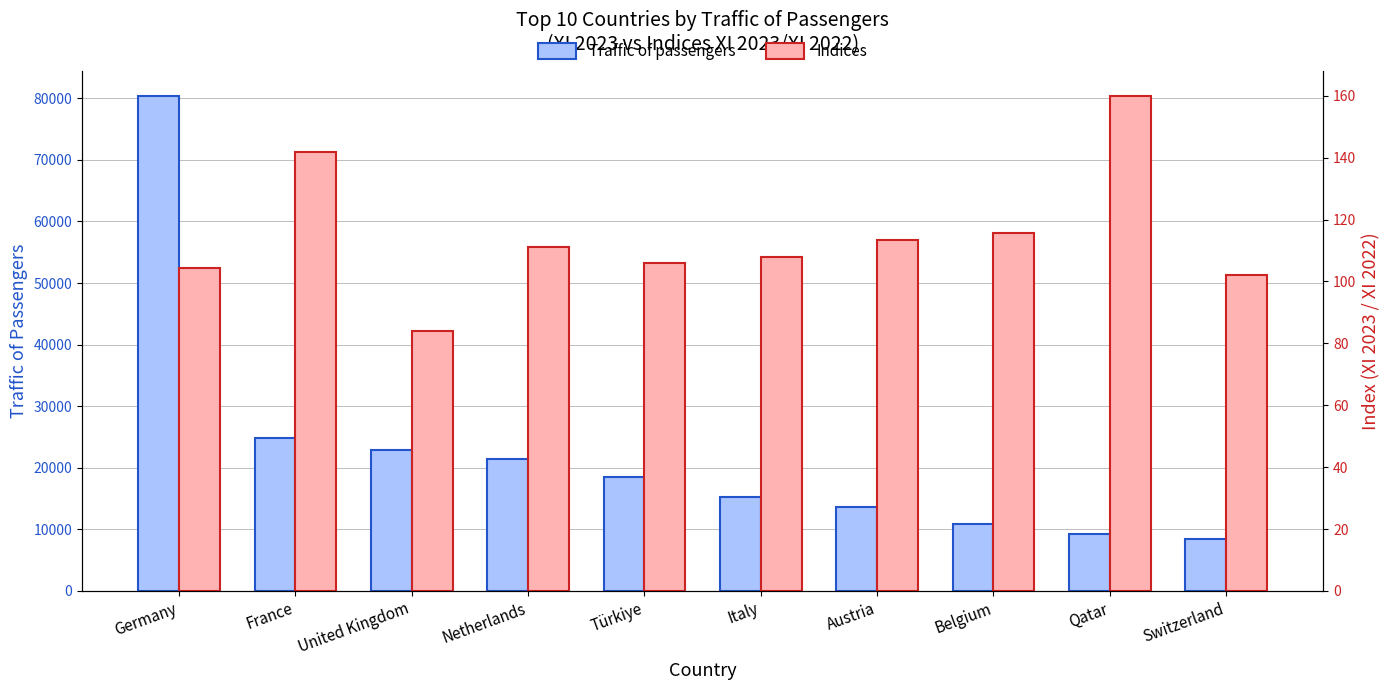

Which label corresponds to the smallest value in the chart?

United Kingdom